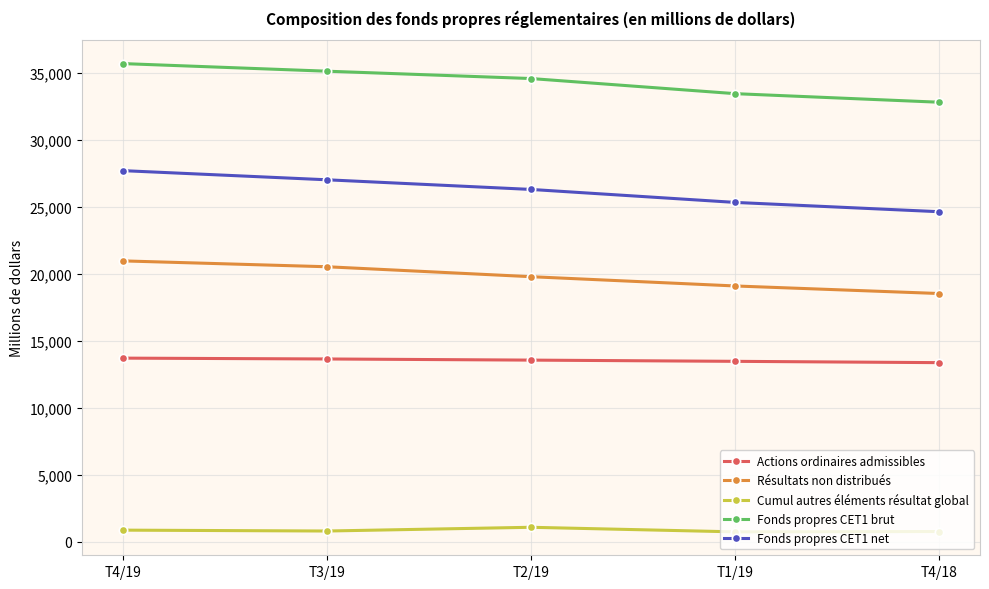

True or false: Actions ordinaires admissibles and Cumul autres éléments résultat global intersect in this chart.

False